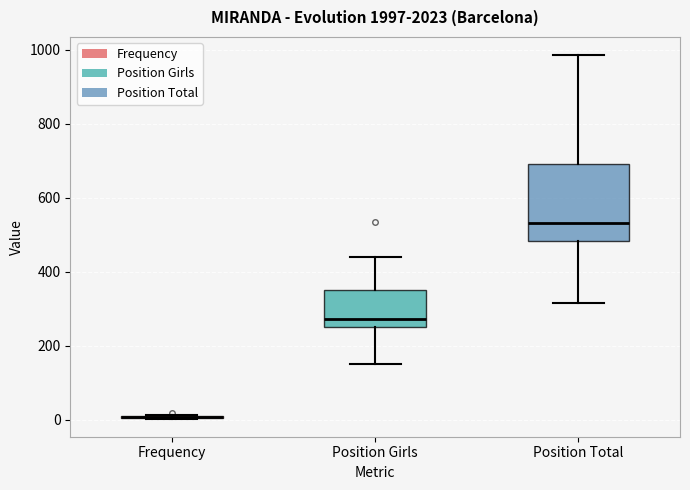

Which box is the tallest, from its lower edge to its upper edge?

Position Total